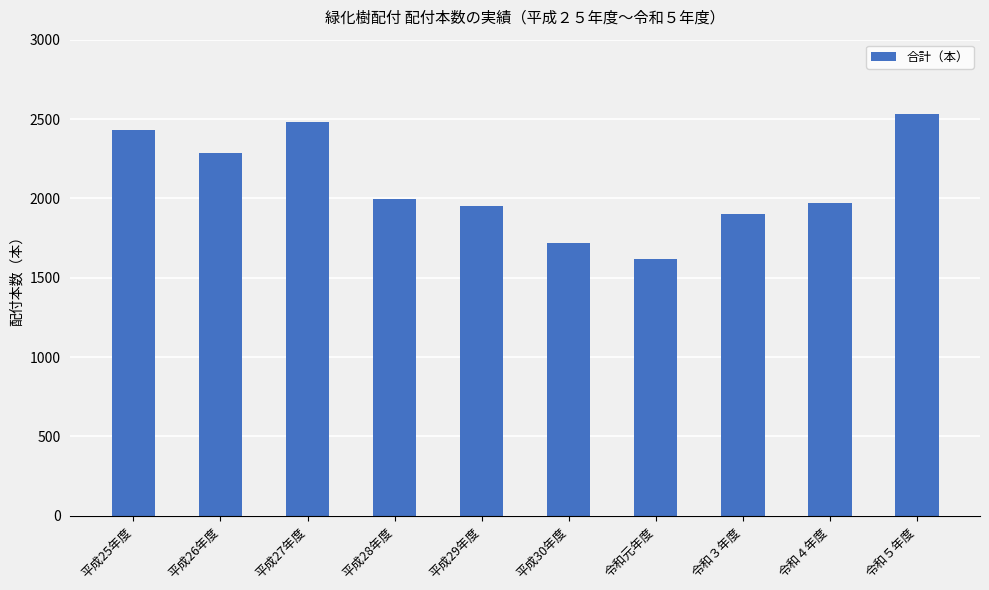

Reading right to left, what are all the values shown in this chart?

令和５年度=2533	令和４年度=1972	令和３年度=1900	令和元年度=1618	平成30年度=1716	平成29年度=1951	平成28年度=1994	平成27年度=2480	平成26年度=2285	平成25年度=2433